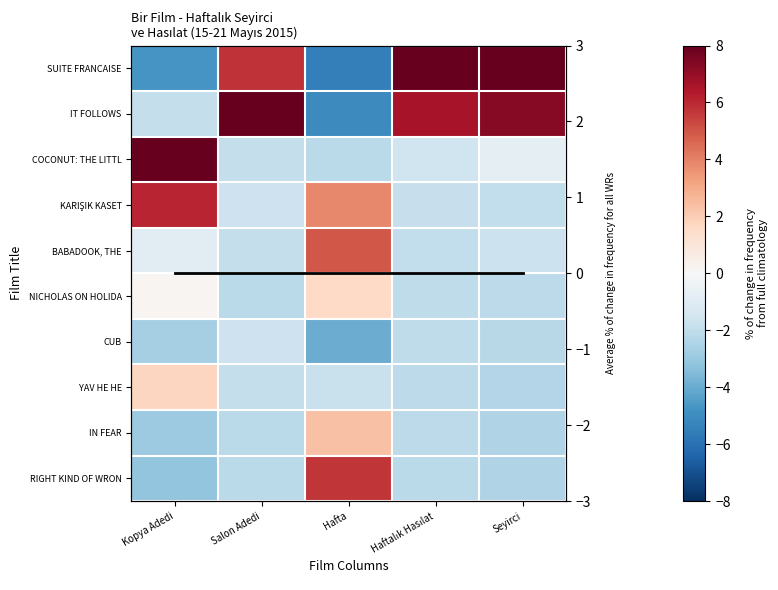

What is the difference between the YAV HE HE values at Seyirci and Kopya Adedi?

4.1